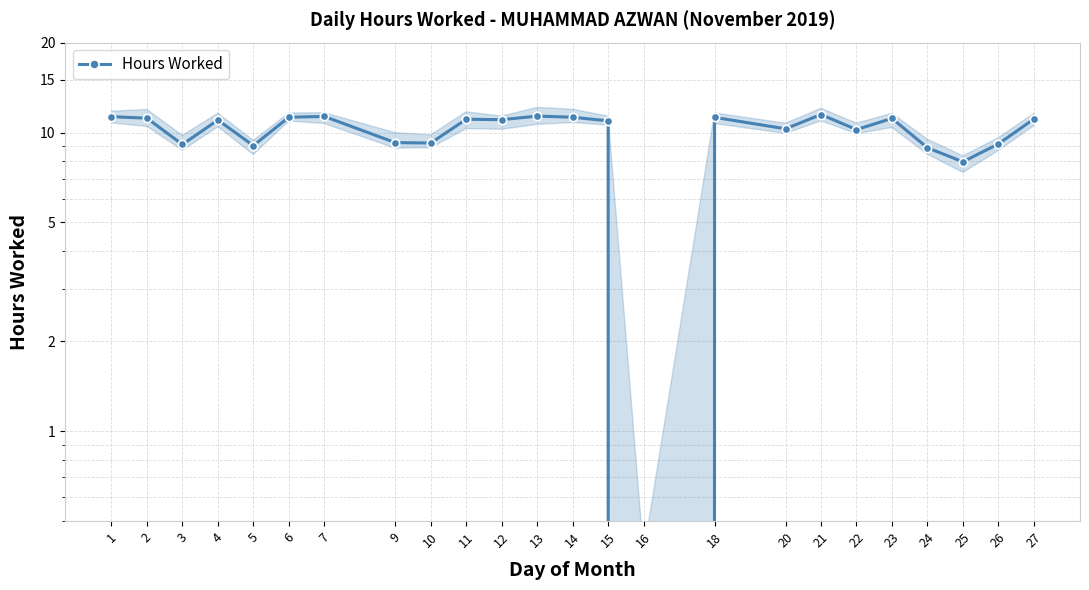

The chart shows a value of 19.6 at 12. True or false?

False